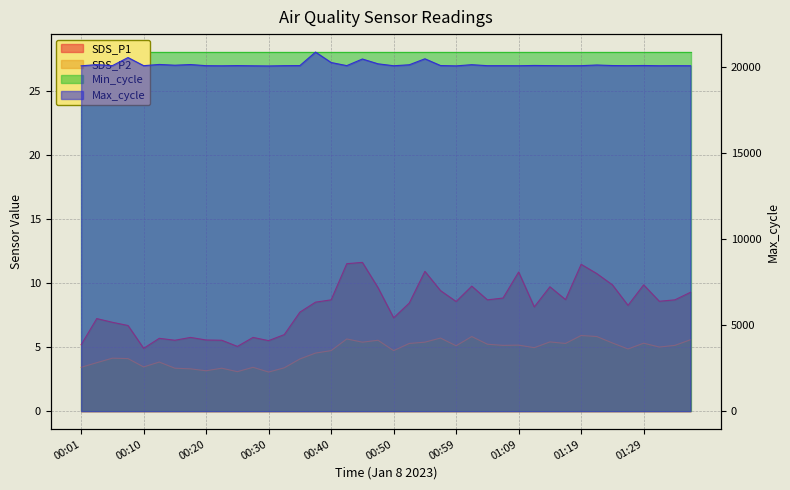

How many categories are shown in the chart?

40